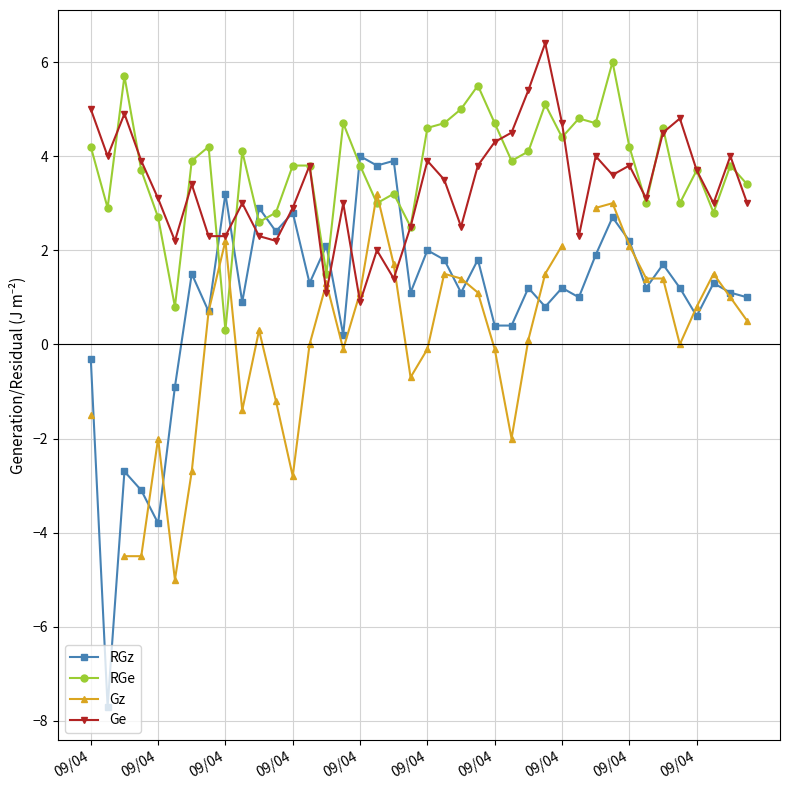

Which series has the largest total across all categories?

RGe